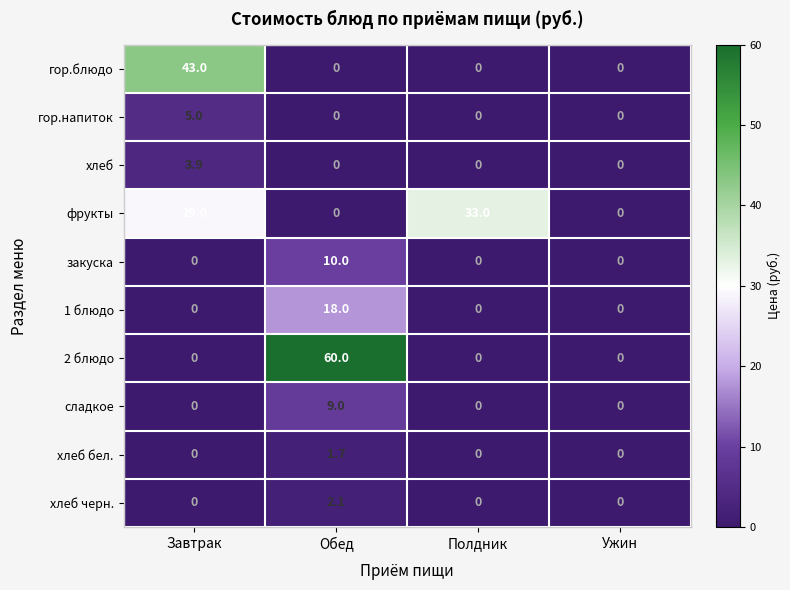

List the series in order of their peak value, highest first.

2 блюдо, гор.блюдо, фрукты, 1 блюдо, закуска, сладкое, гор.напиток, хлеб, хлеб черн., хлеб бел.